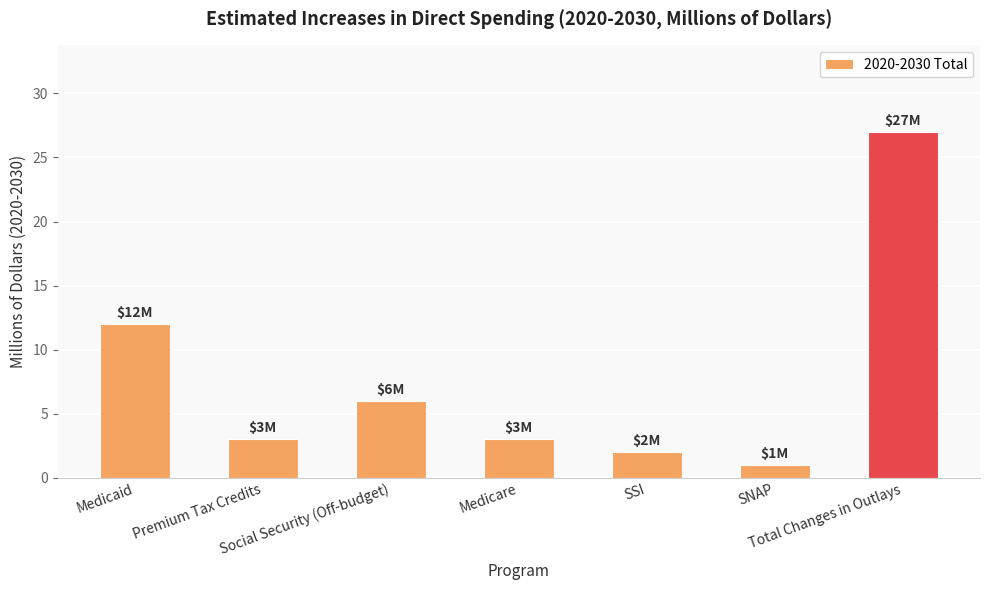

At which category does the chart reach its minimum across all series?

SNAP